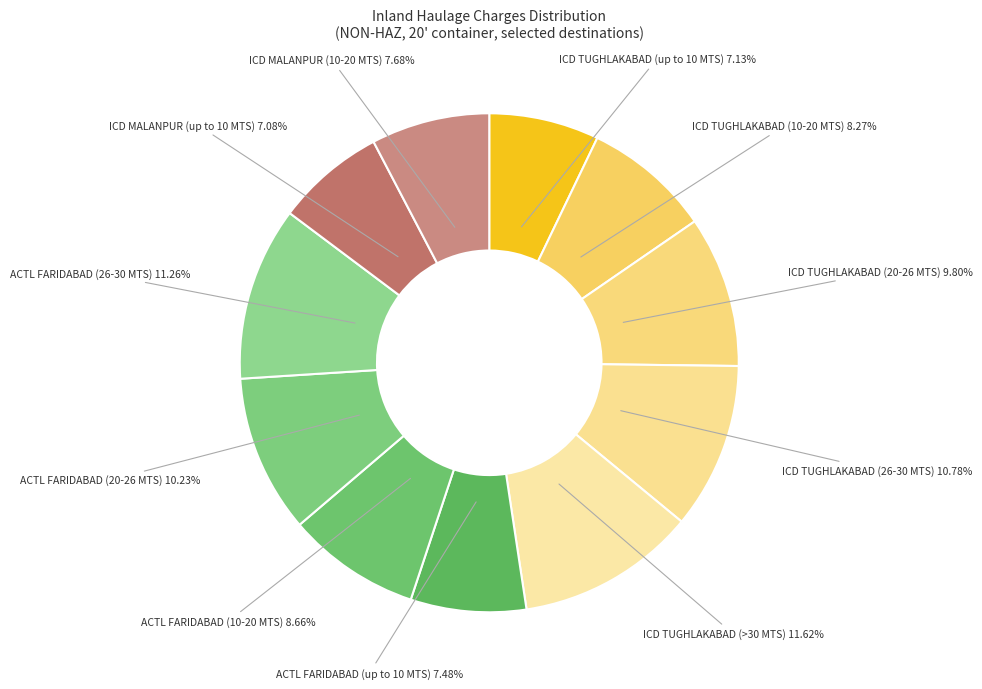

To the nearest percent, what is the difference between the ICD TUGHLAKABAD (20-26 MTS) and ACTL FARIDABAD (26-30 MTS) slice percentages?

1%